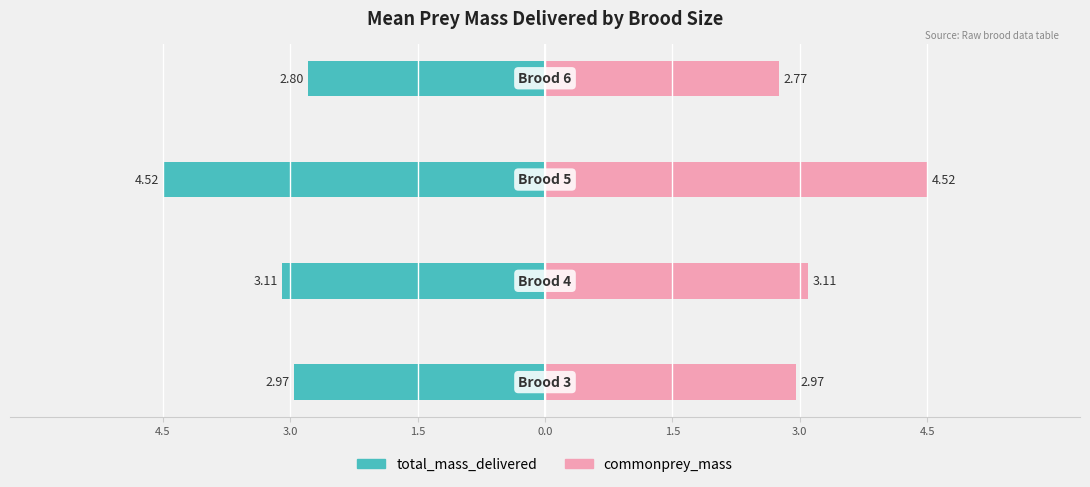

What is the highest value of the commonprey_mass series?

4.5